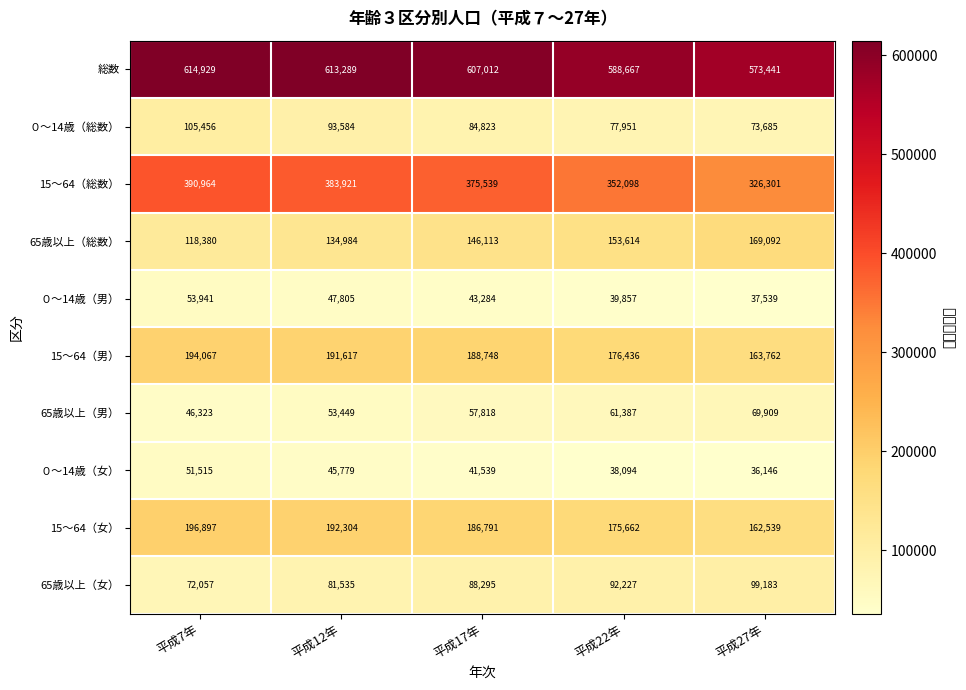

What is the minimum value shown in the chart?

36146